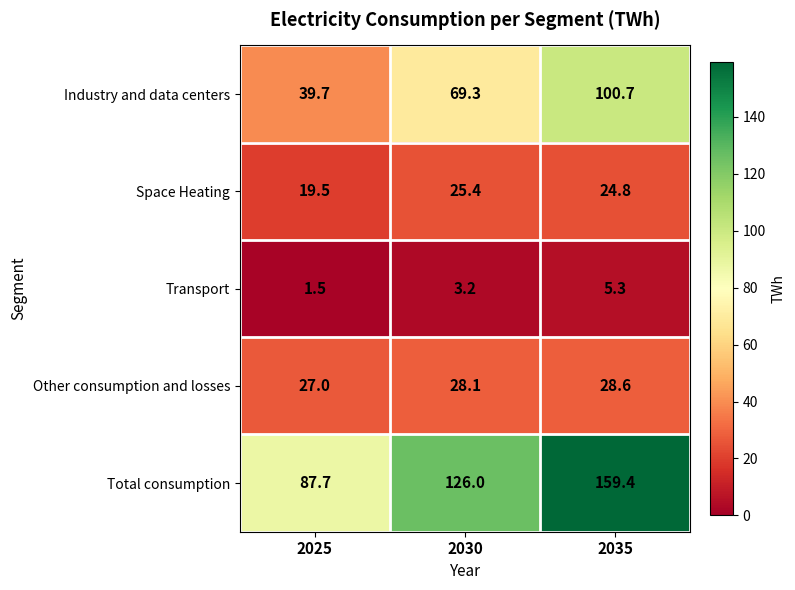

Which series has the widest spread of values?

Total consumption